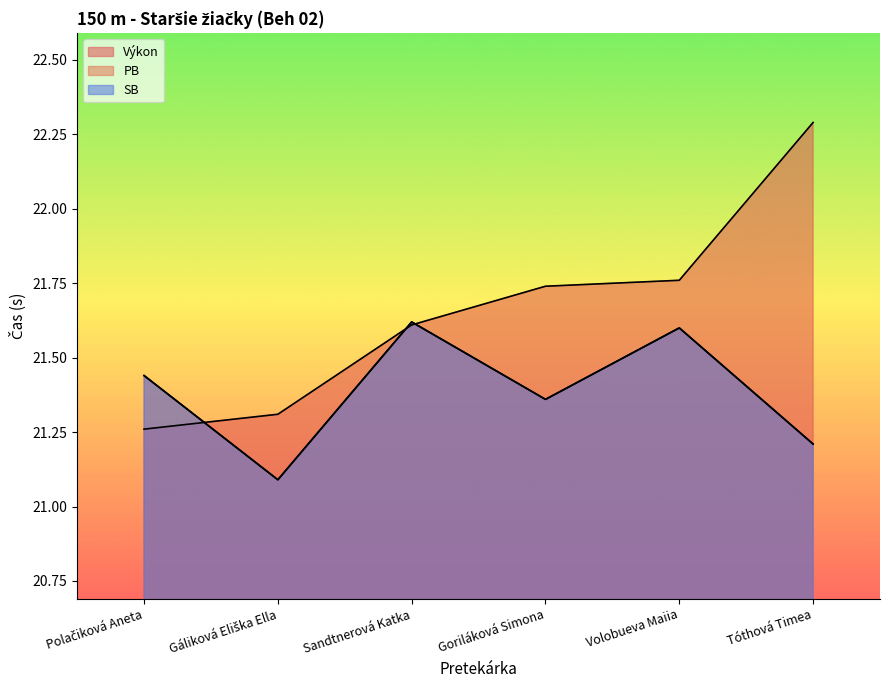

Where is the first local maximum for SB?

Sandtnerová Katka